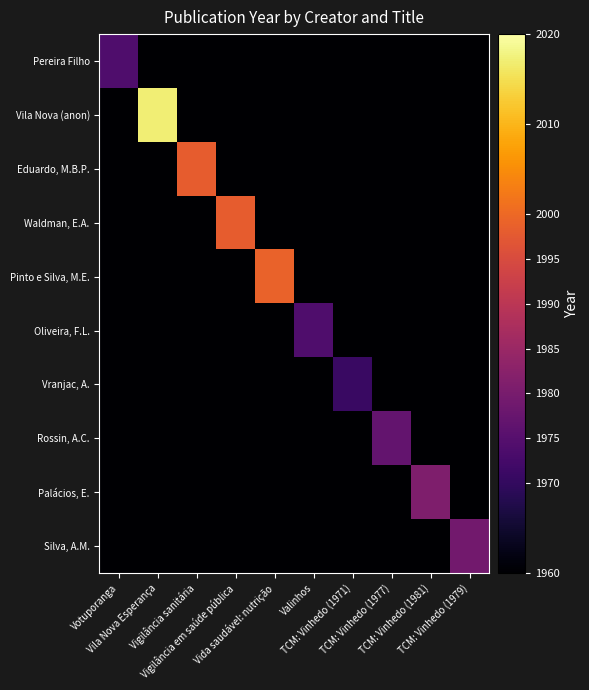

What is the total value across all series at Vila Nova Esperança?

19657